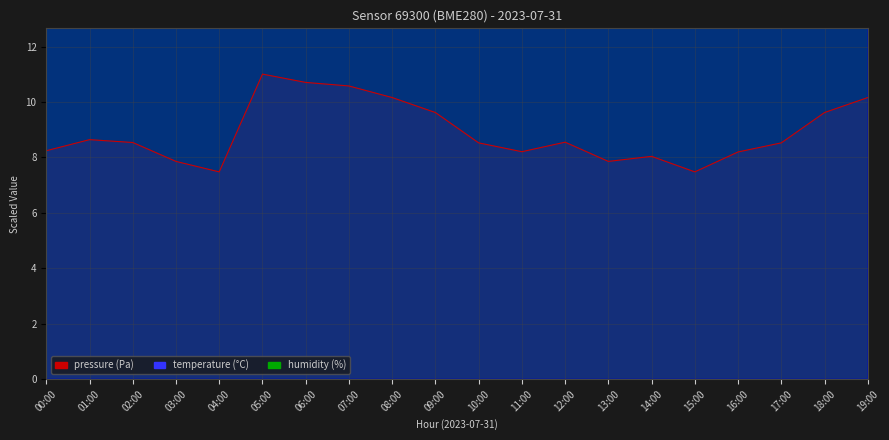

Is it true that temperature equals 6.4 at 17:00?

False